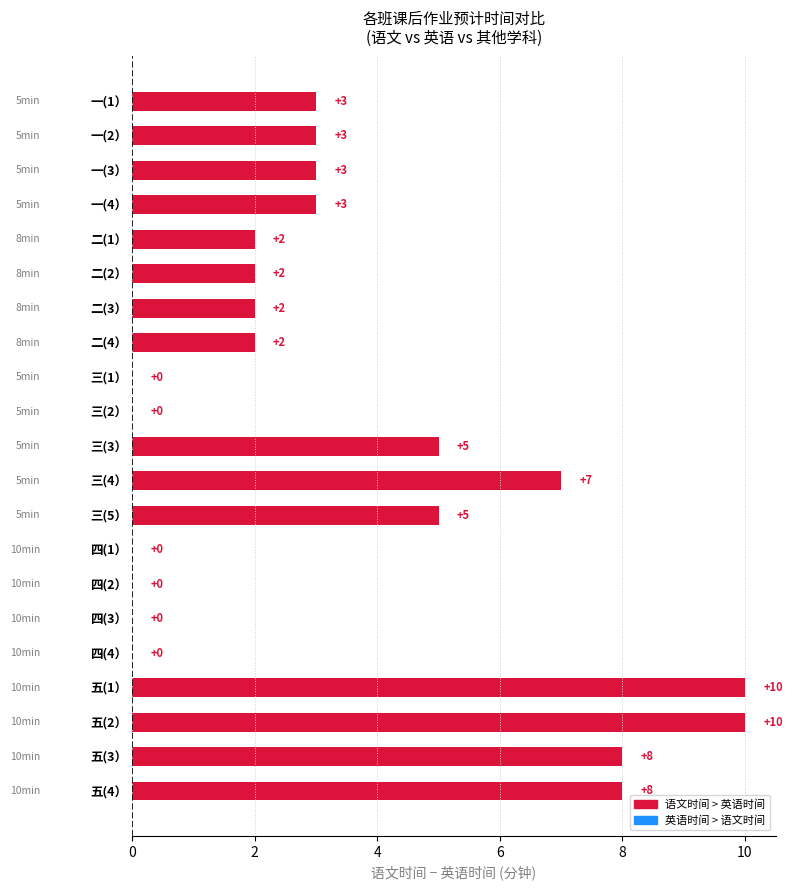

Is it true that the value at 五(1） is 10?

True